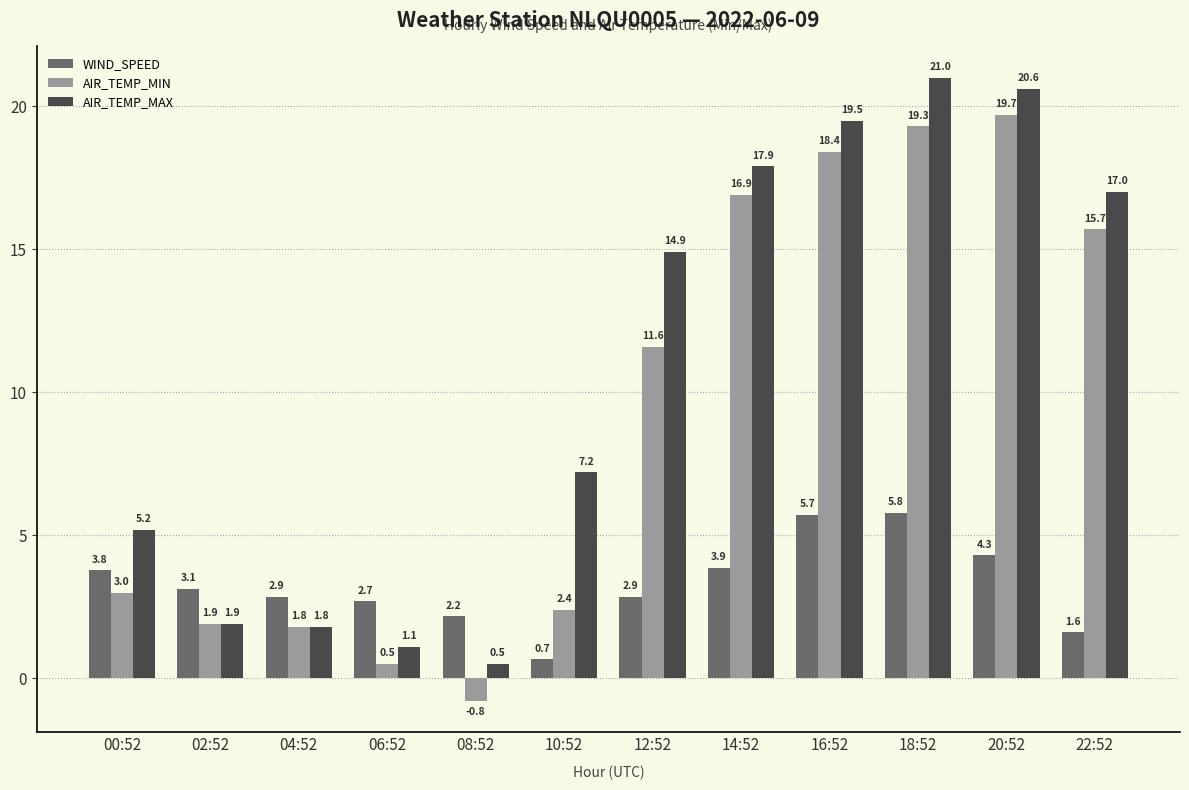

How many data points in AIR_TEMP_MIN are less than 11?

6